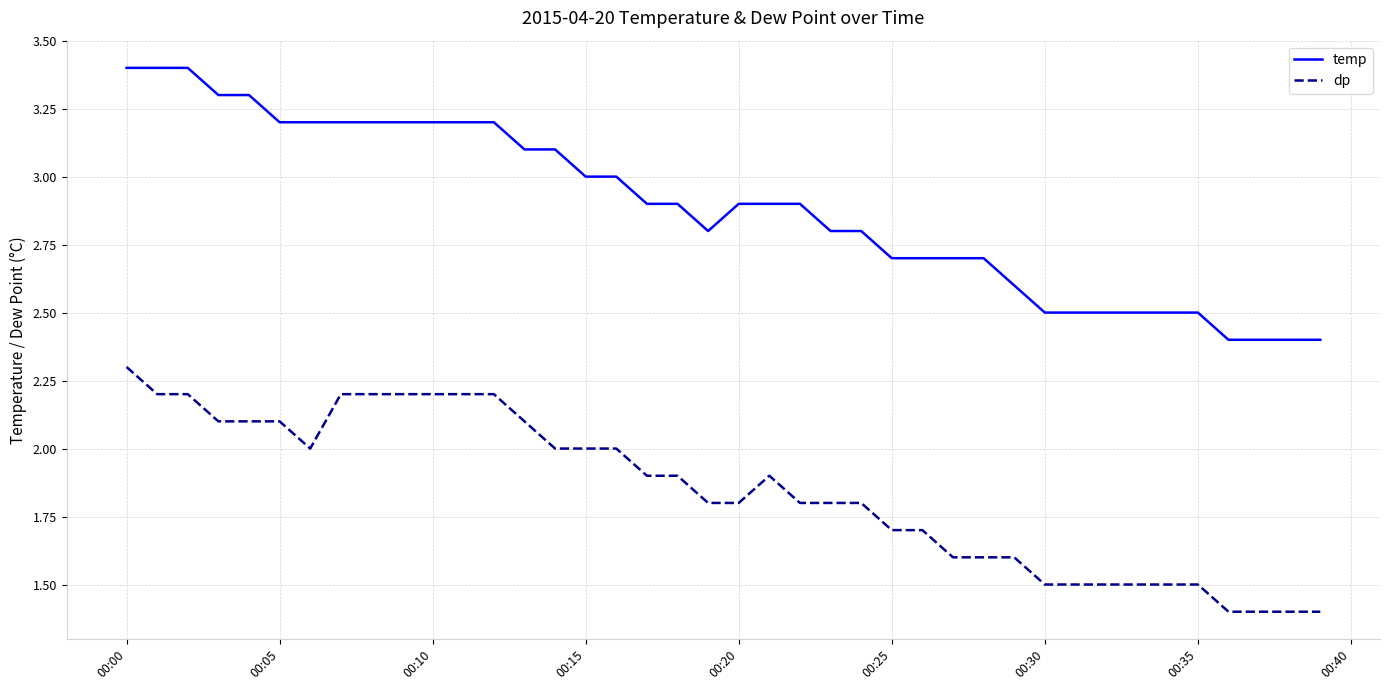

Which series has the largest total across all categories?

temp